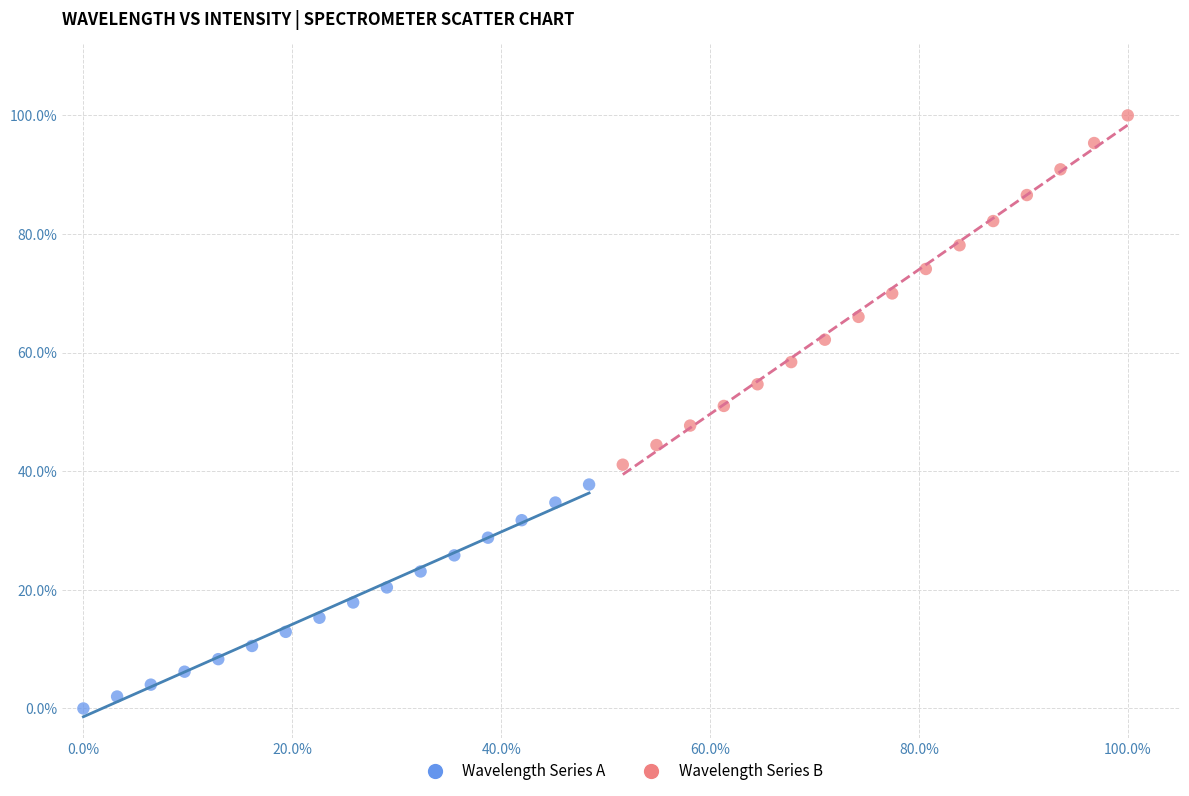

Which series has the widest spread of Y values?

Wavelength Series B